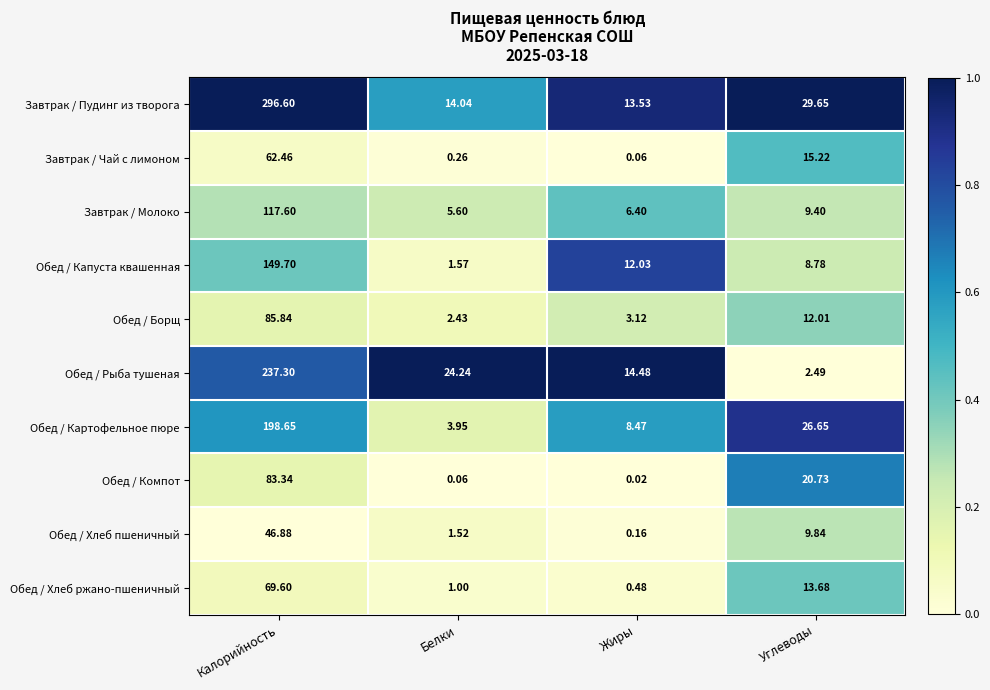

Which series has the widest spread of values?

Завтрак / Пудинг из творога